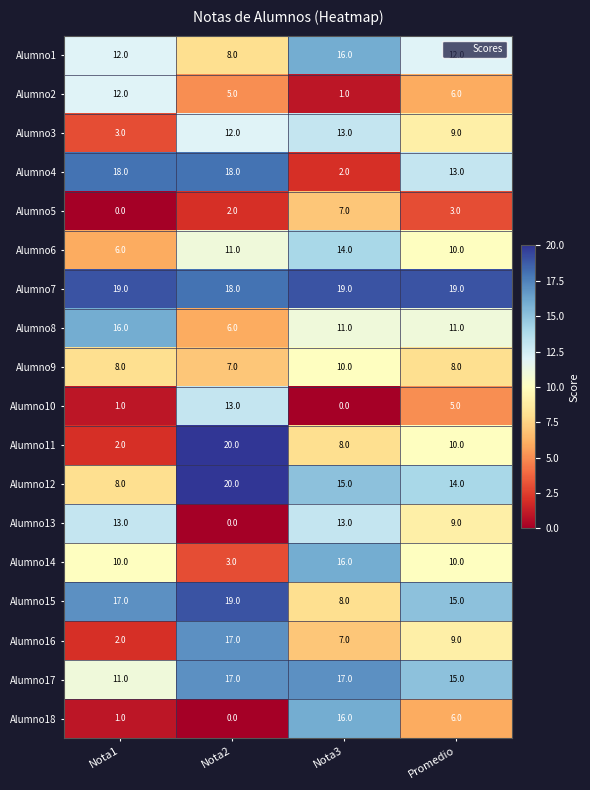

Which series changed the most between Nota3 and Promedio?

Alumno4